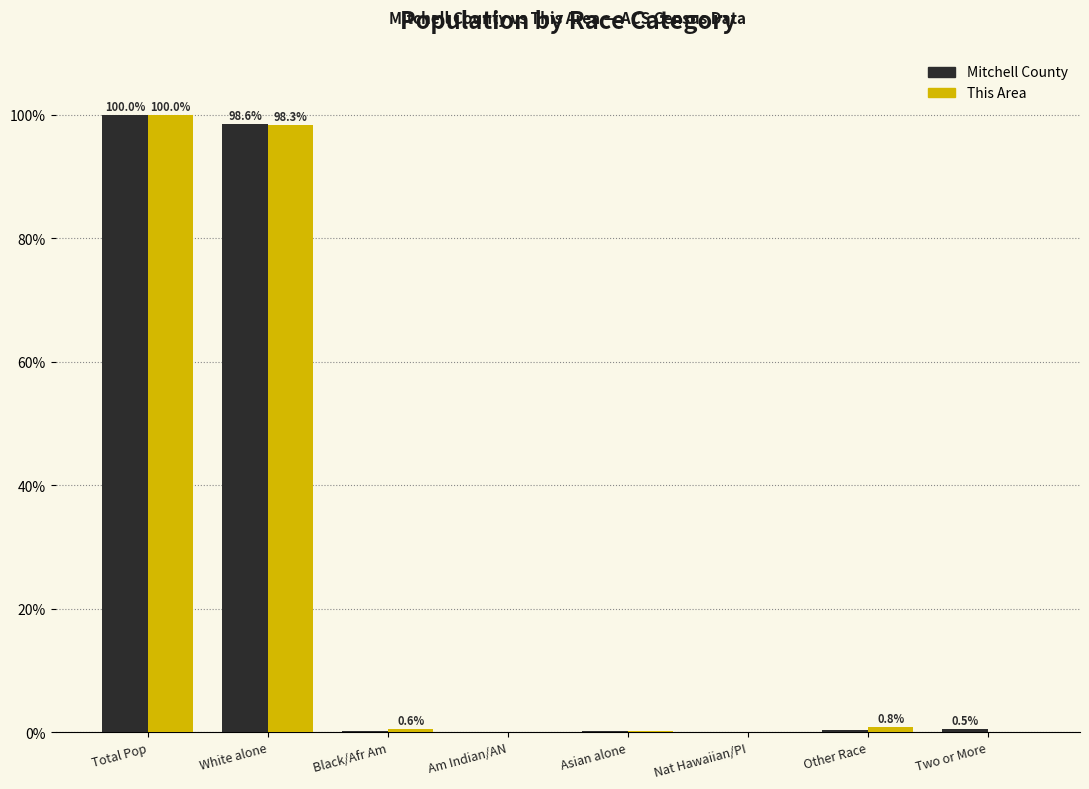

What is the greatest value displayed?

100.0